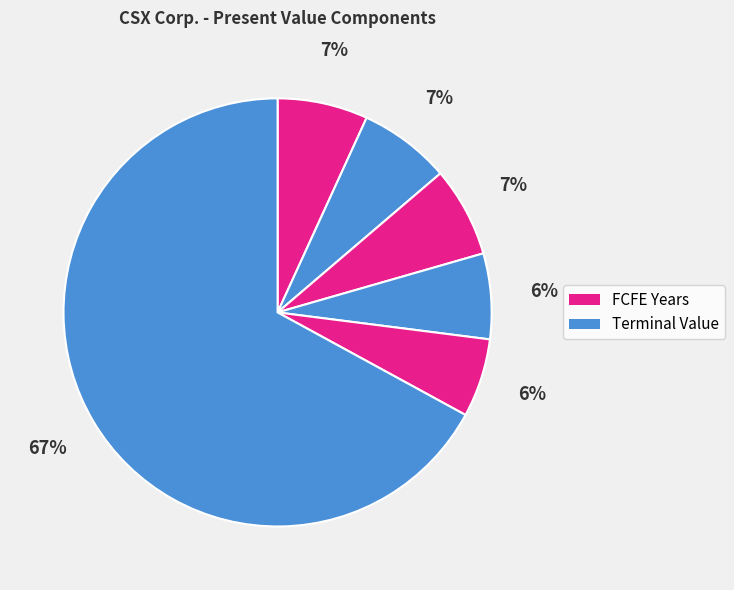

How many segments does this pie chart have?

6